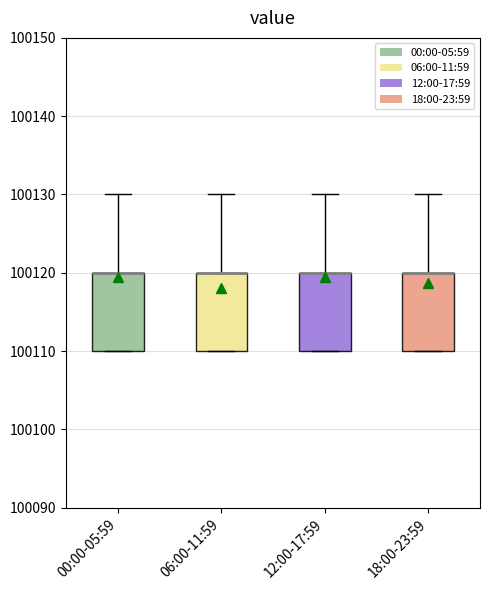

Reading left to right, transcribe this box plot: for each box, give where its median line is, the range the box spans, and where its two whiskers end, as read against the y-axis. The values are not printed on the chart, so give them approximately, as read against the axis.

00:00-05:59: median 100120 (drawn on the box's upper edge), box 100110 to 100120, whiskers 100110 to 100130
06:00-11:59: median 100120 (drawn on the box's upper edge), box 100110 to 100120, whiskers 100110 to 100130
12:00-17:59: median 100120 (drawn on the box's upper edge), box 100110 to 100120, whiskers 100110 to 100130
18:00-23:59: median 100120 (drawn on the box's upper edge), box 100110 to 100120, whiskers 100110 to 100130